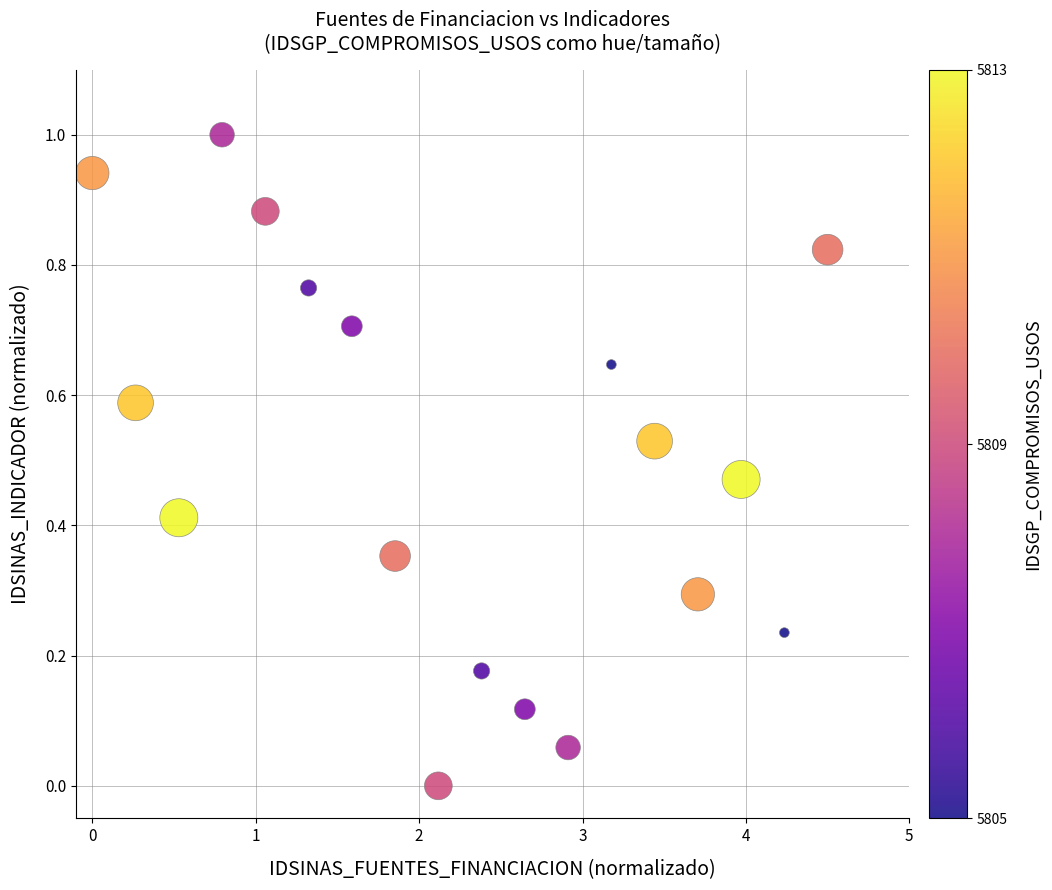

What is the range of Y values (max minus min)?

1.0